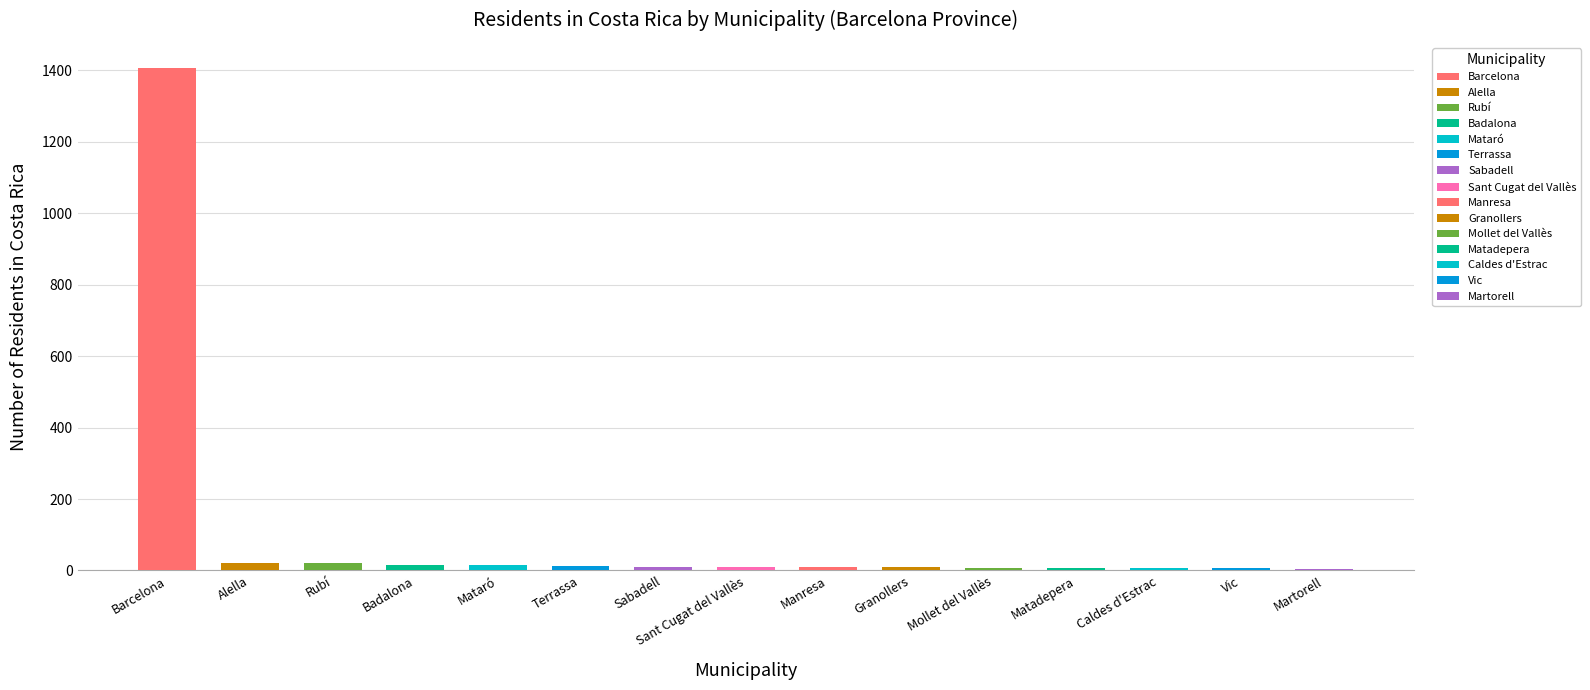

What is the average value?

105